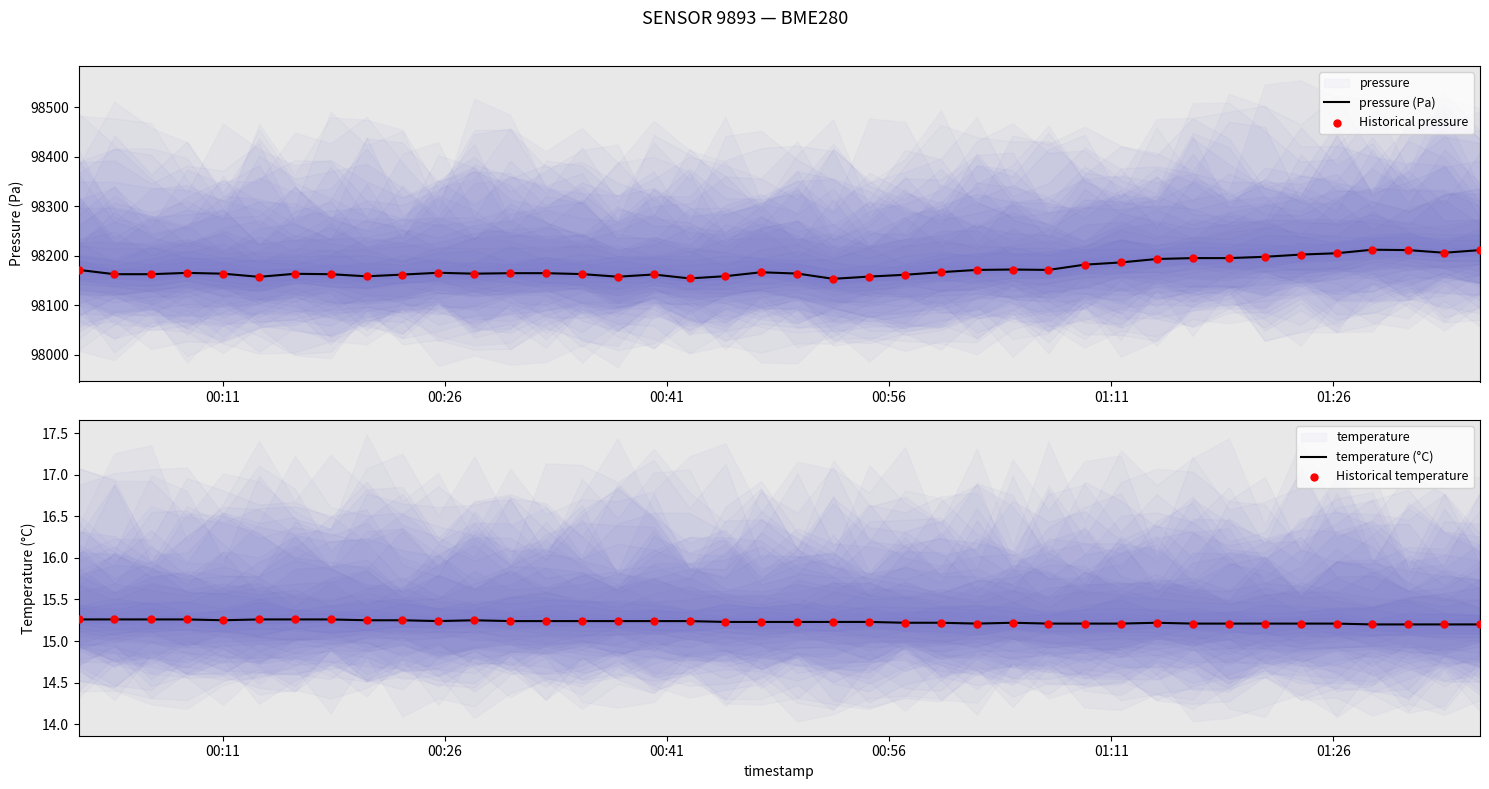

What is the lowest value of the pressure (Pa) series?

98153.1